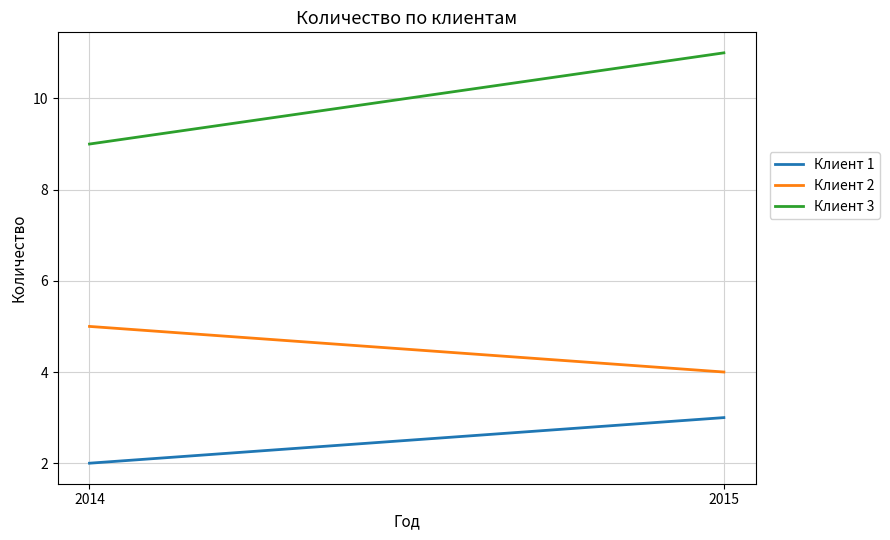

Is it true that Клиент 1 equals 3 at 2015?

True